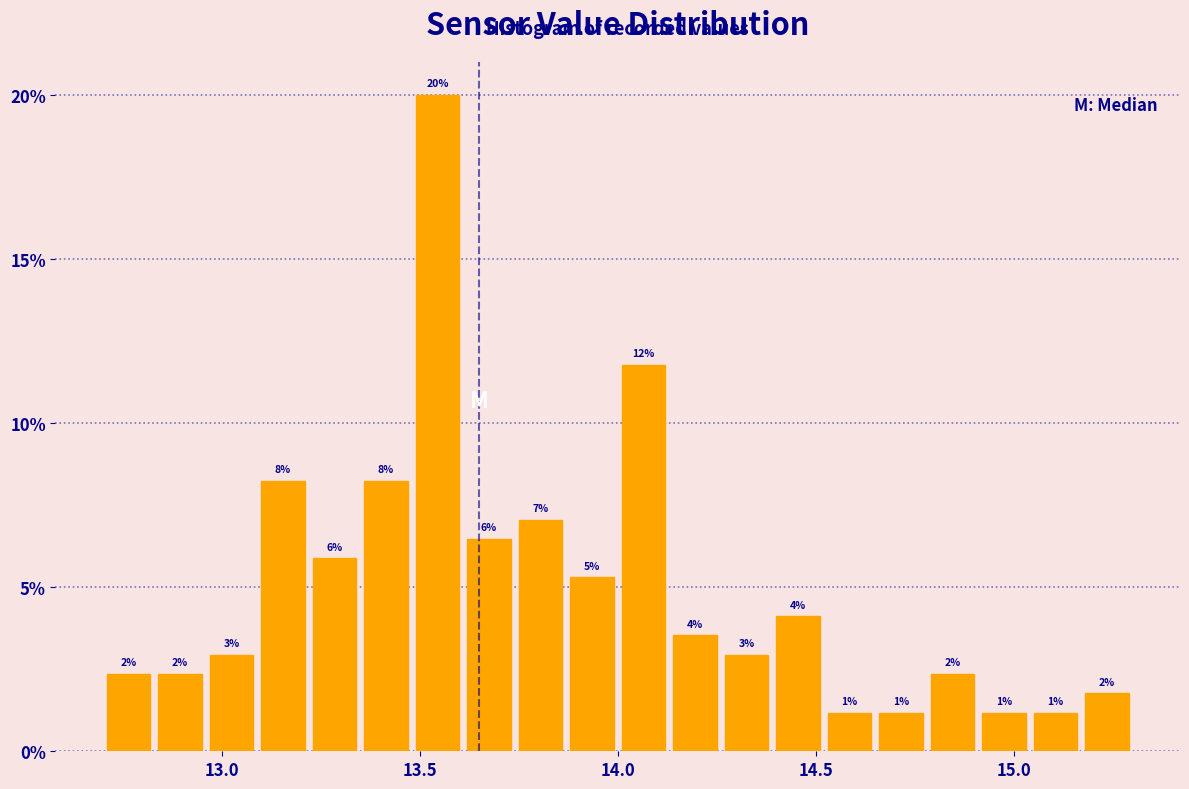

Read against the x-axis, roughly where is the centre of the tallest bar?

13.55